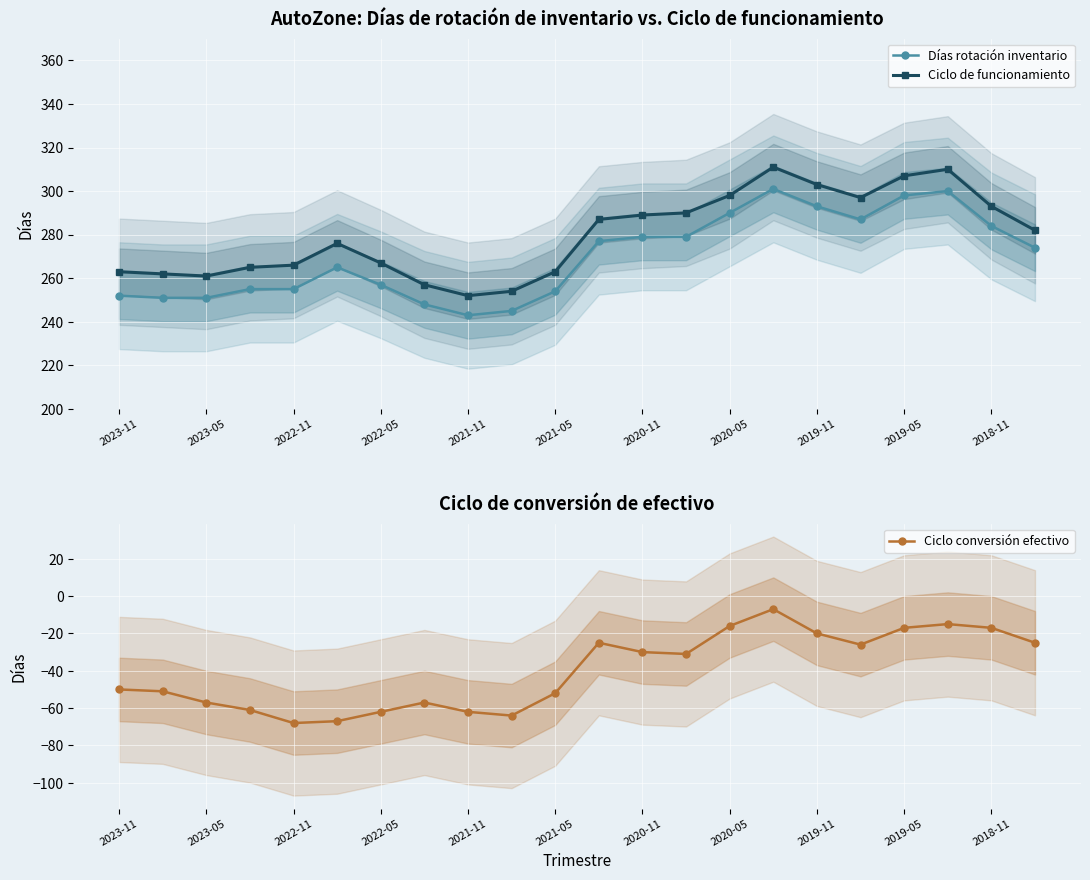

What is the smallest value displayed?

-68